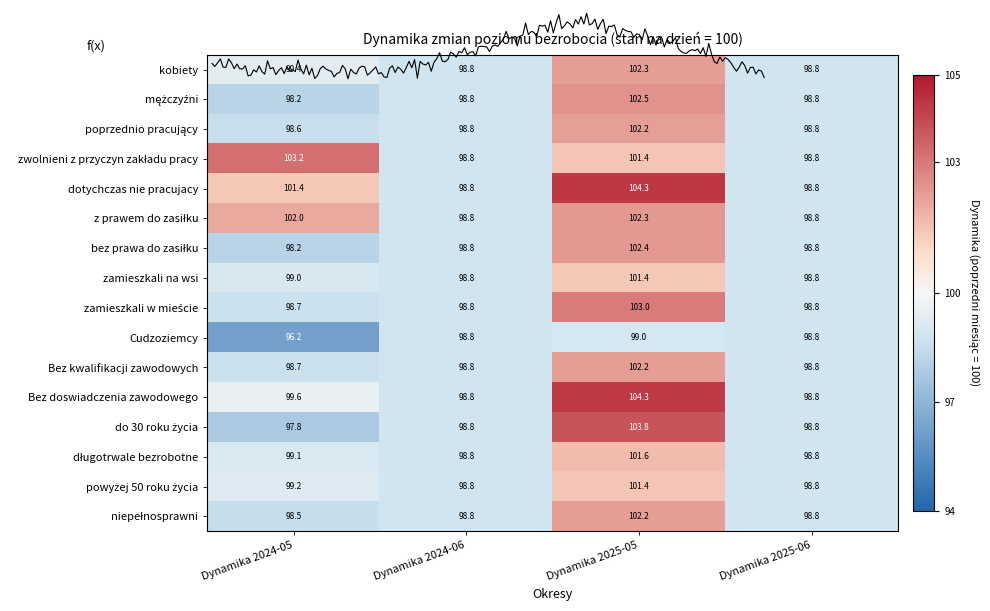

What value does the zamieszkali na wsi series have at Dynamika 2024-05?

99.0